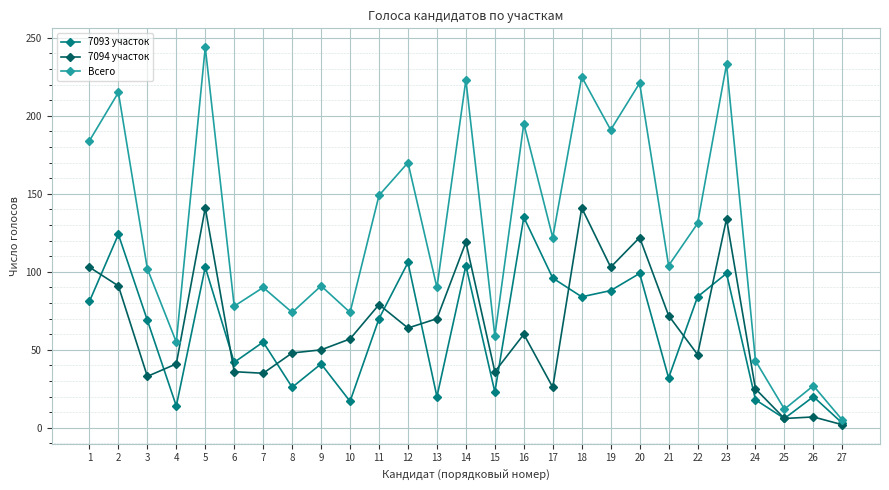

List the series in order of their peak value, highest first.

Всего, 7094 участок, 7093 участок